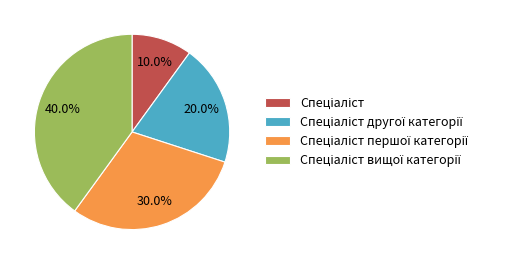

Does any single category account for the majority?

No